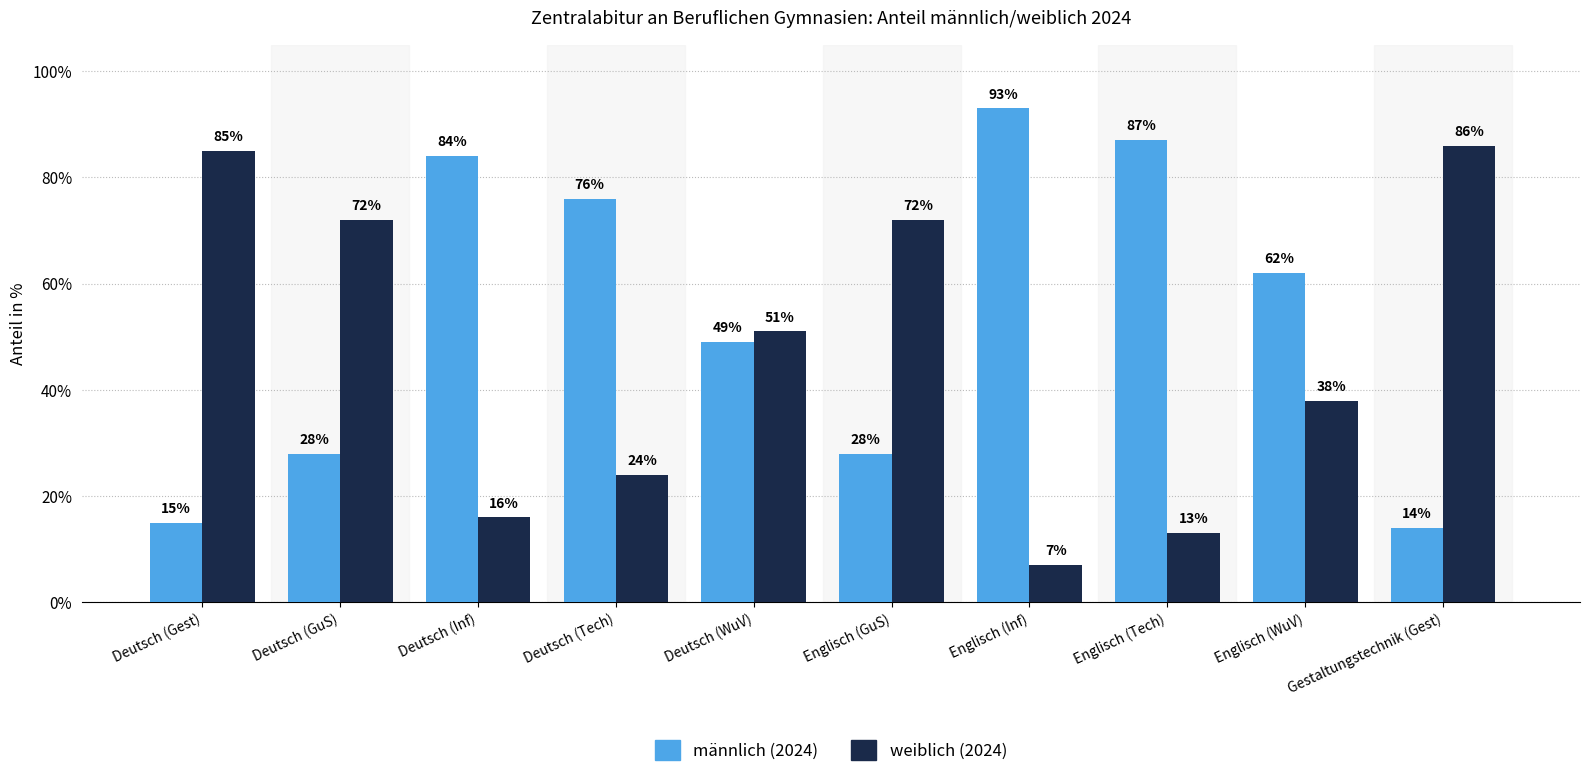

The value of weiblich (2024) at Gestaltungstechnik (Gest) is 57. True or false?

False